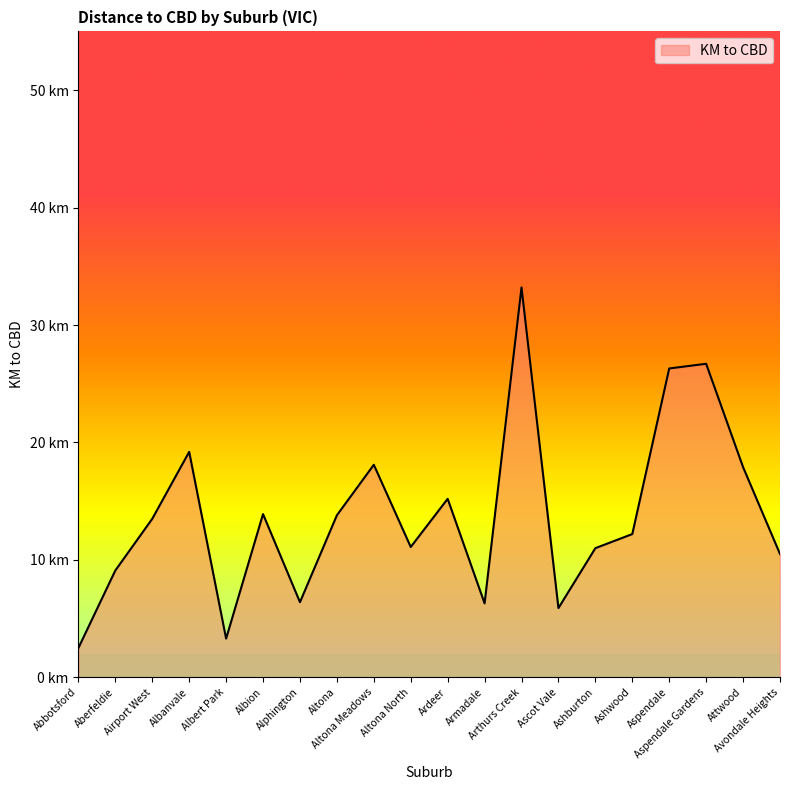

Which category has the highest value across all series?

Arthurs Creek